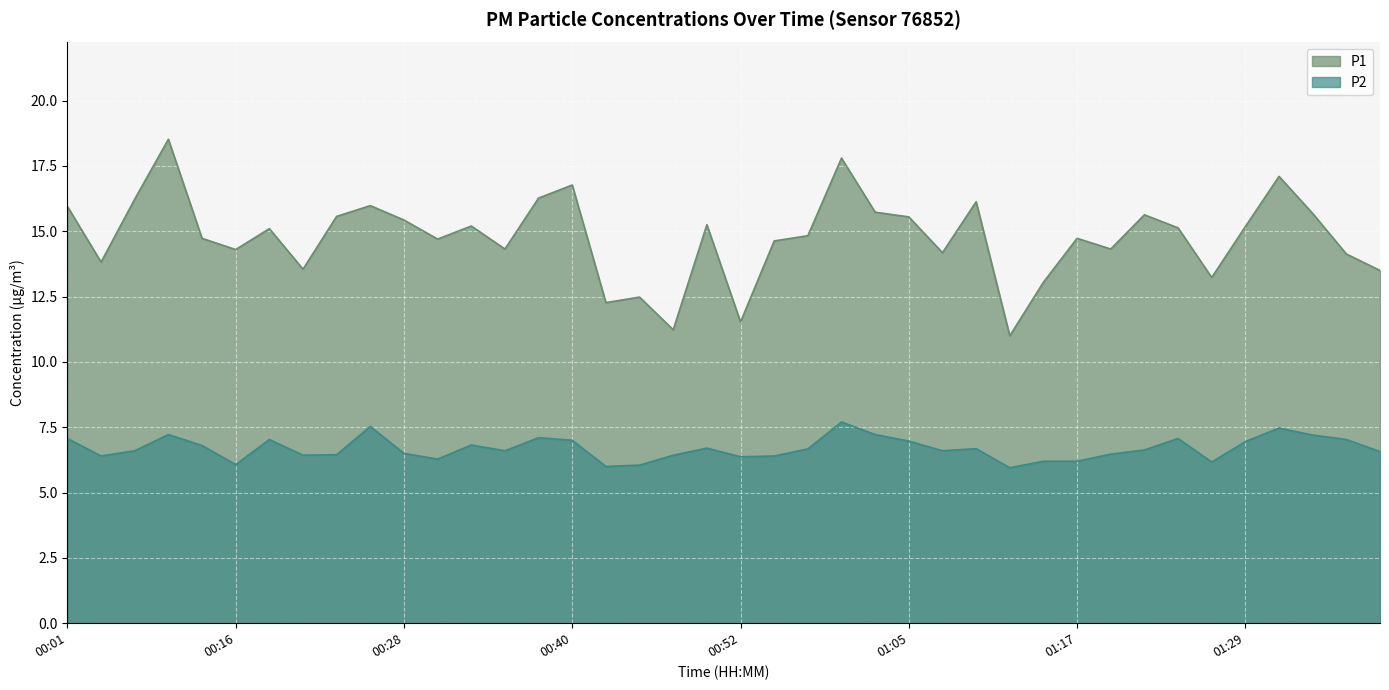

Is it true that P1 equals 14.8 at 00:57?

True